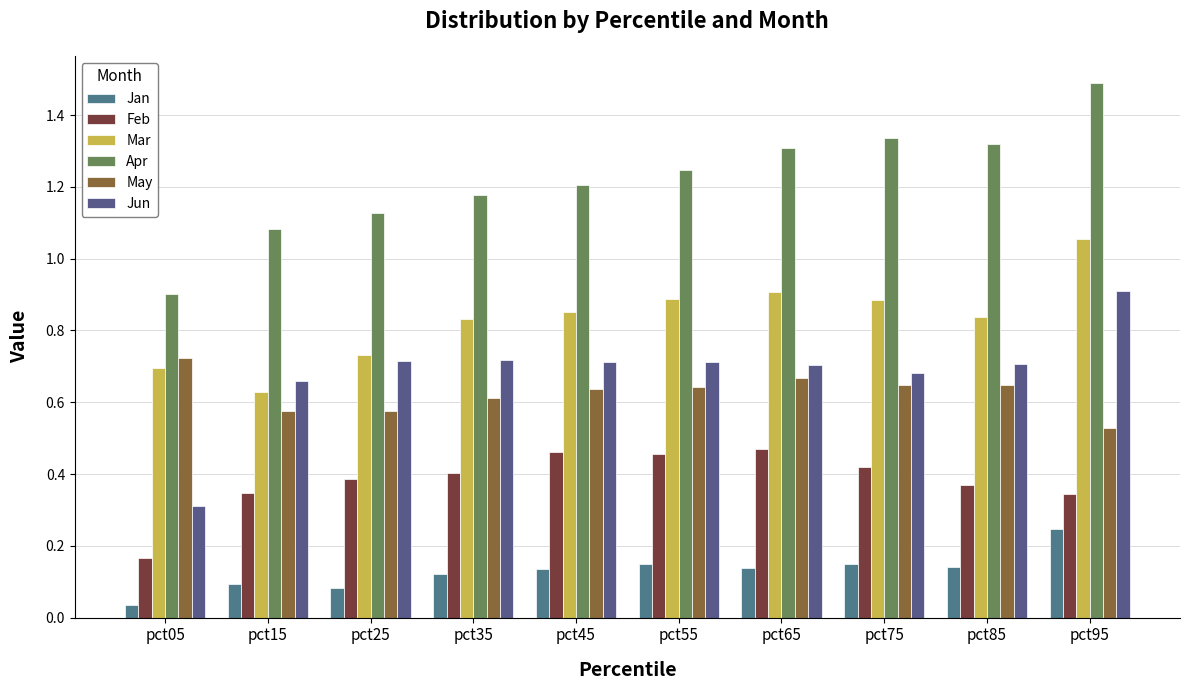

What is the value of the Jun bar at the 3rd from the left?

0.7